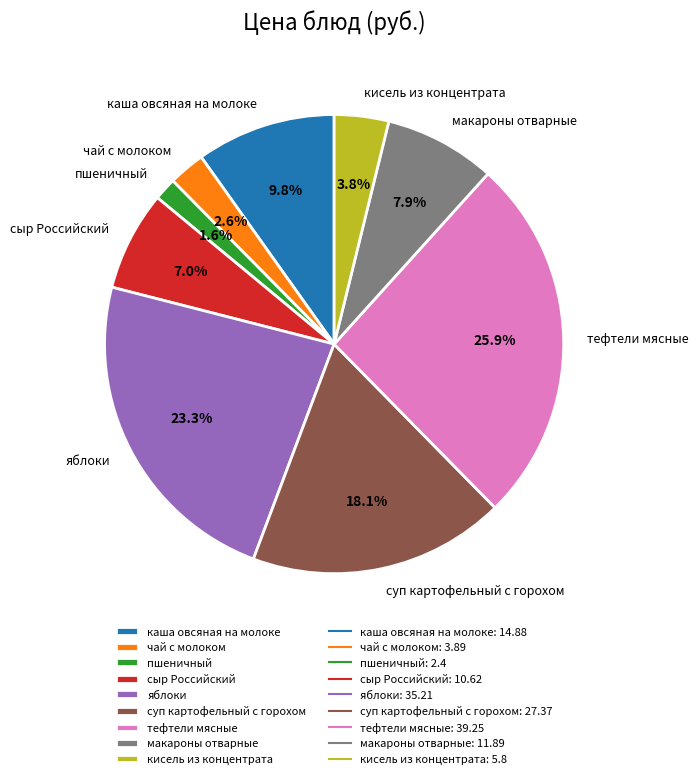

How many slices are in this pie chart?

9